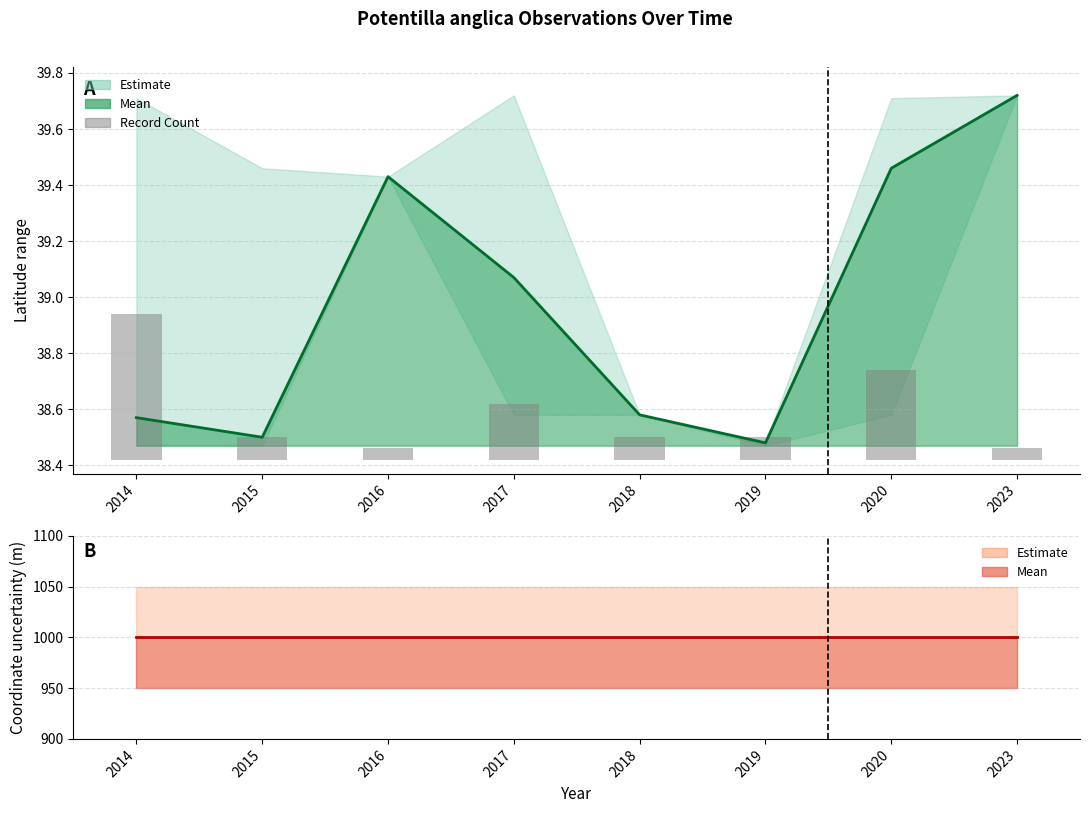

At which category does the chart reach its minimum across all series?

2016